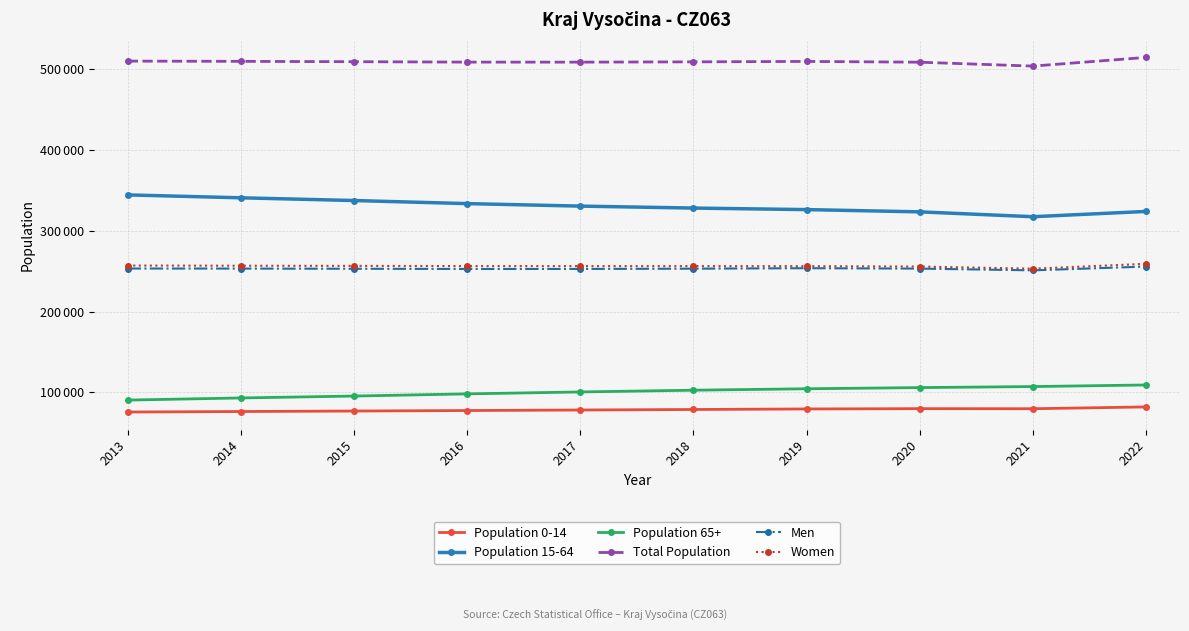

Is this an area chart (filled region under the line)?

No